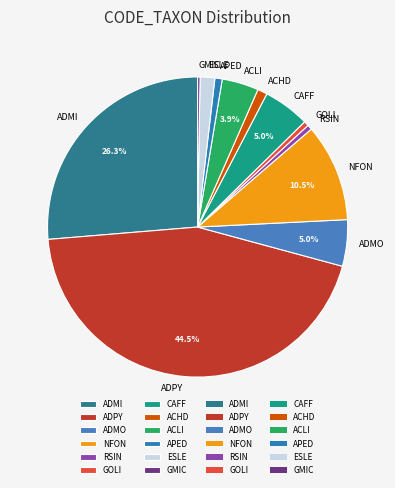

Does ACLI represent more than half of the total?

No